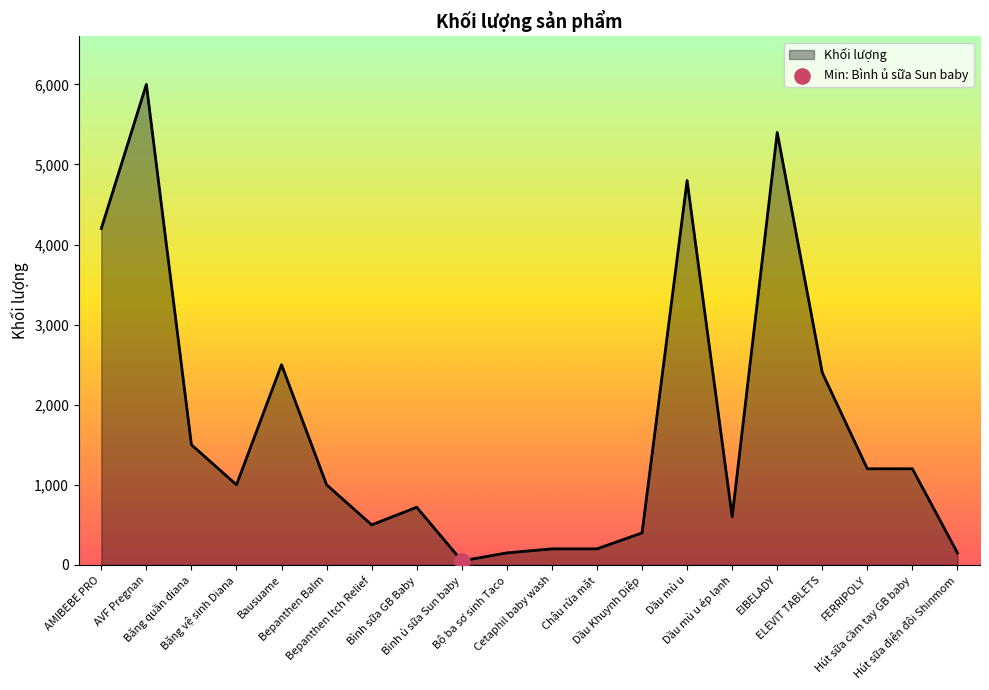

What is the change in value from Bepanthen Balm to Hút sữa điện đôi Shinmom?

-850